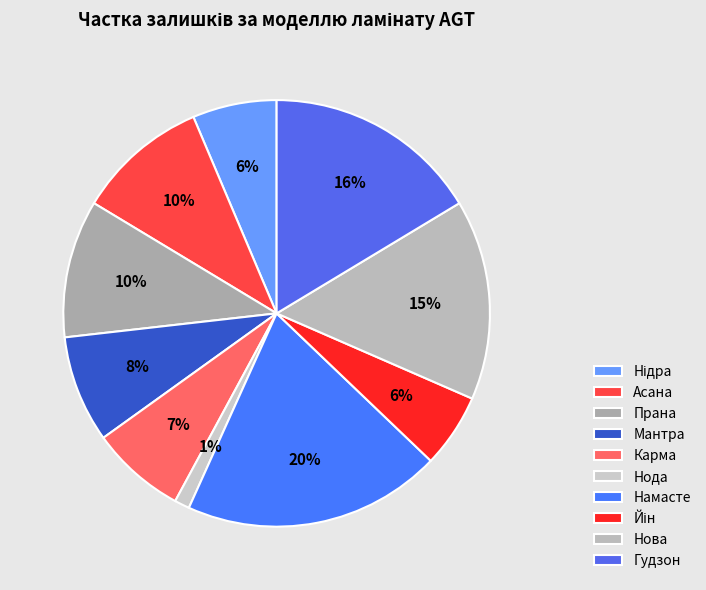

Which slice is the smallest?

Нода